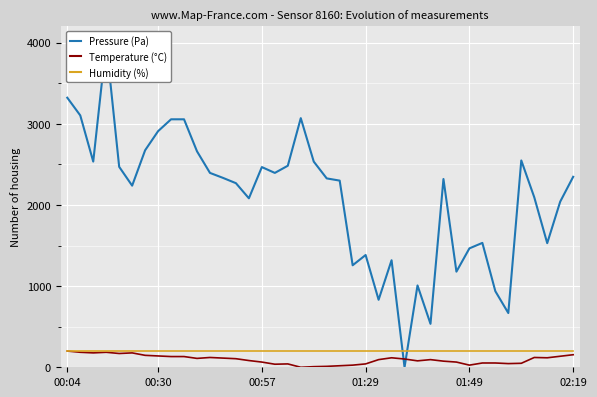

True or false: Humidity (%) has more than 2 interior local peaks.

False